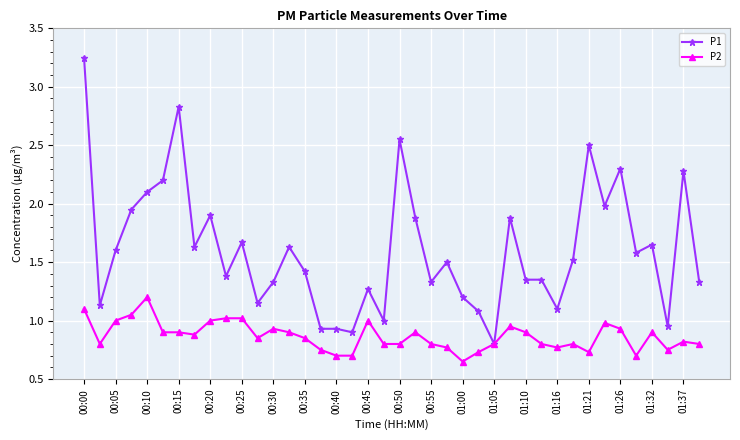

Is this an area chart (filled region under the line)?

No